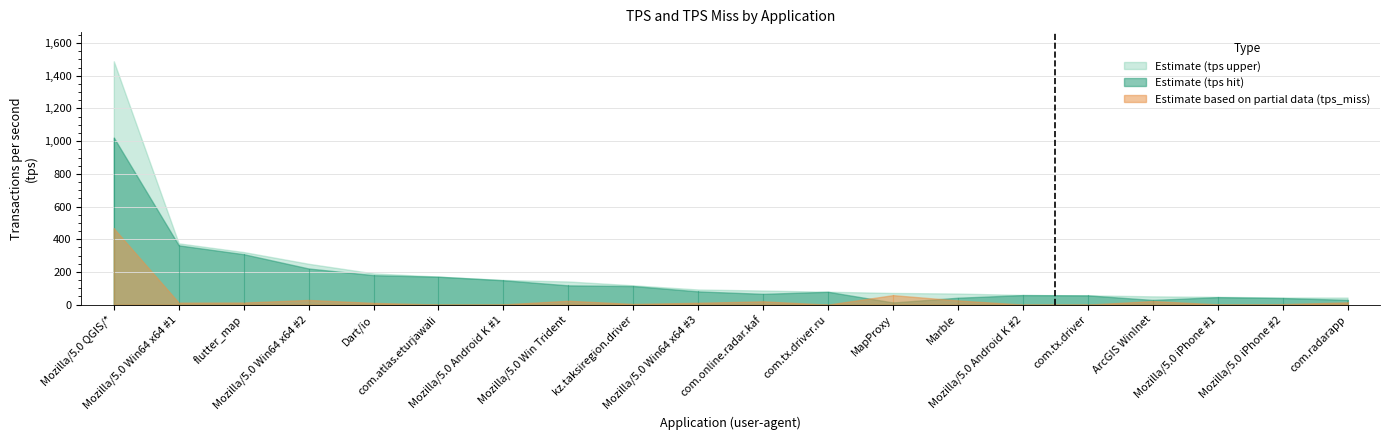

Rank the series at 7 from lowest to highest value.

tps_miss, tps